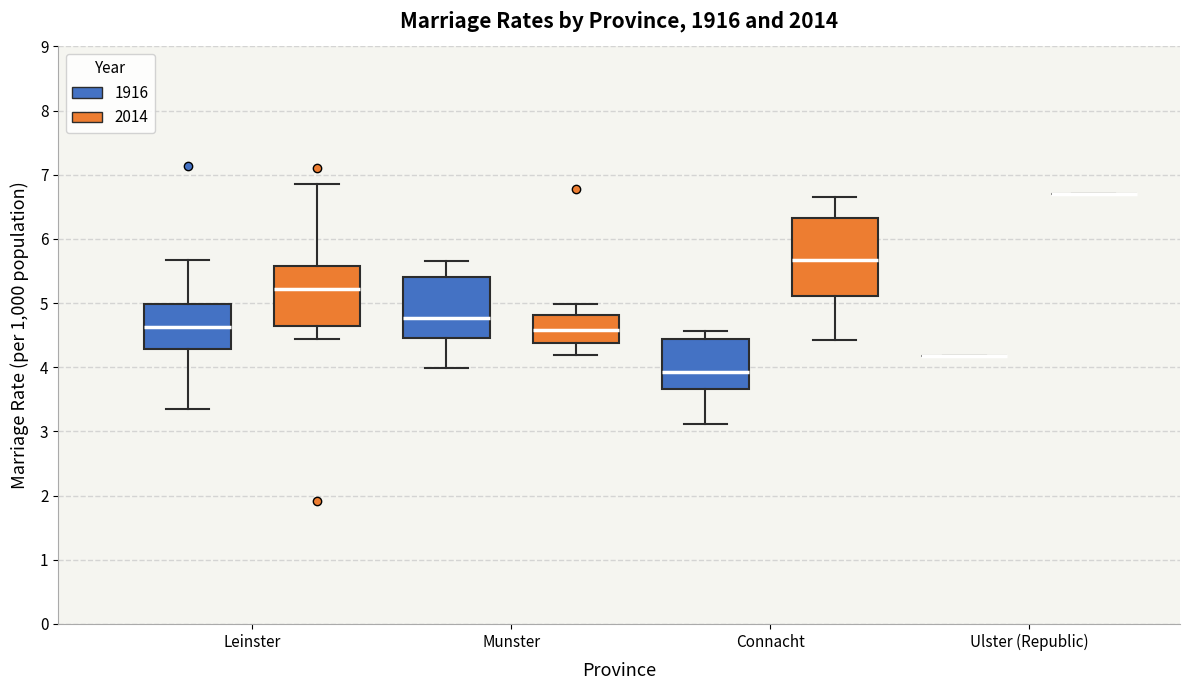

Reading left to right, transcribe this box plot: for each box, give where its median line is, the range the box spans, and where its two whiskers end, as read against the y-axis. The values are not printed on the chart, so give them approximately, as read against the axis.

Leinster (1916): median 4.6, box 4.3 to 5.0, whiskers 3.3 to 5.7
Leinster (2014): median 5.2, box 4.6 to 5.6, whiskers 4.4 to 6.8
Munster (1916): median 4.8, box 4.5 to 5.4, whiskers 4.0 to 5.7
Munster (2014): median 4.6, box 4.4 to 4.8, whiskers 4.2 to 5.0
Connacht (1916): median 3.9, box 3.7 to 4.4, whiskers 3.1 to 4.6
Connacht (2014): median 5.7, box 5.1 to 6.3, whiskers 4.4 to 6.7
Ulster (Republic) (1916): box collapsed to a line at 4.2, whiskers 4.2 to 4.2
Ulster (Republic) (2014): box collapsed to a line at 6.7, whiskers 6.7 to 6.7